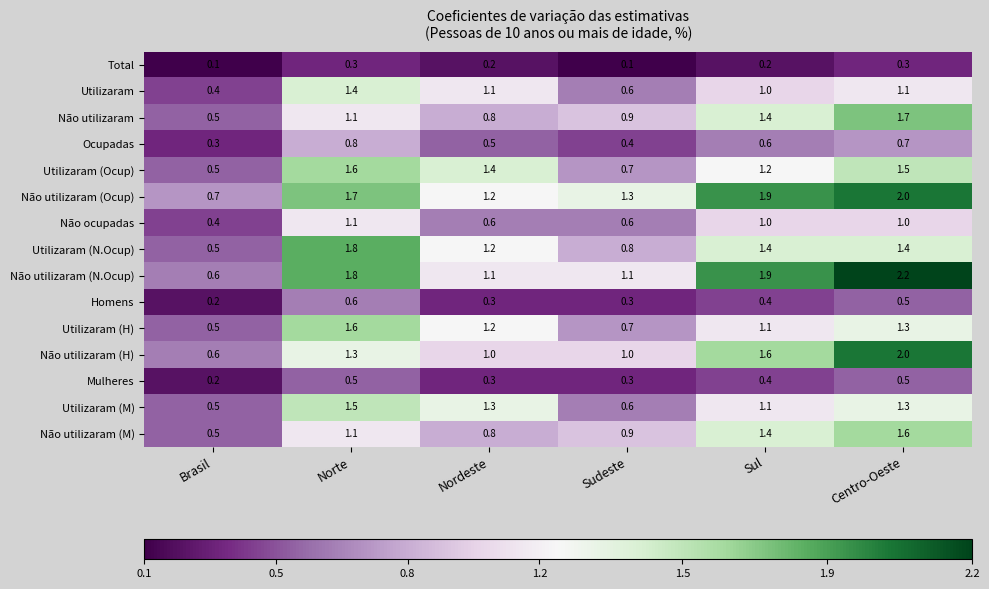

At which label does Utilizaram reach its minimum?

Brasil